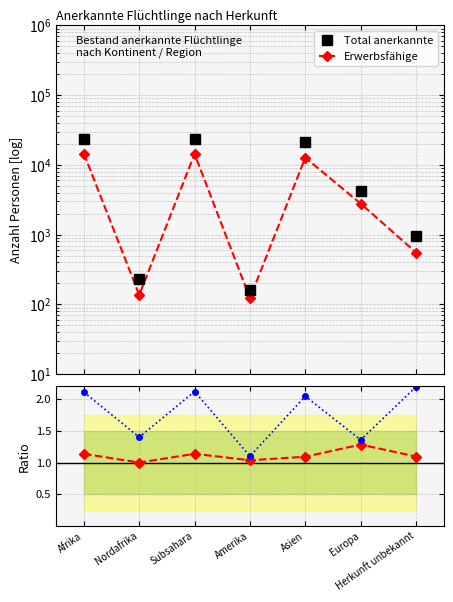

What is the maximum value shown in the chart?

23899.0